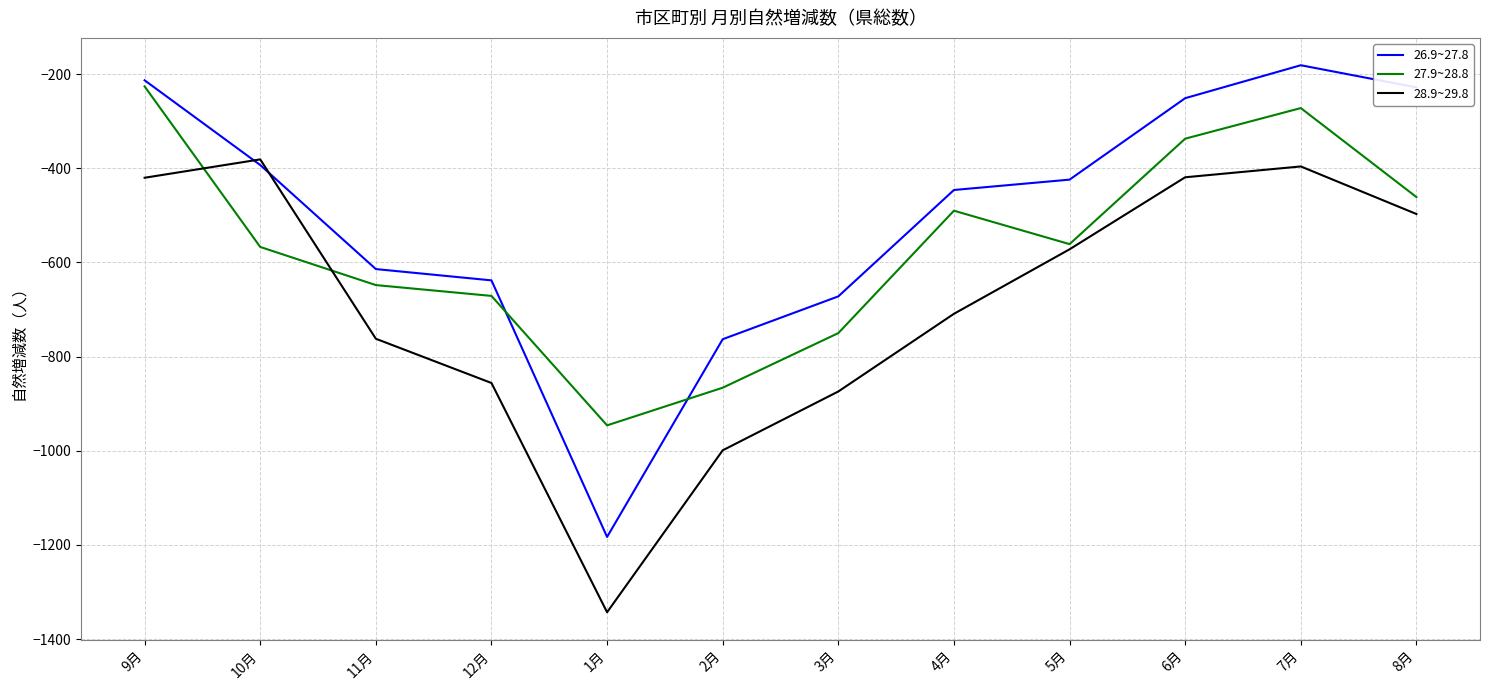

Does the chart display data point markers on the line(s)?

No